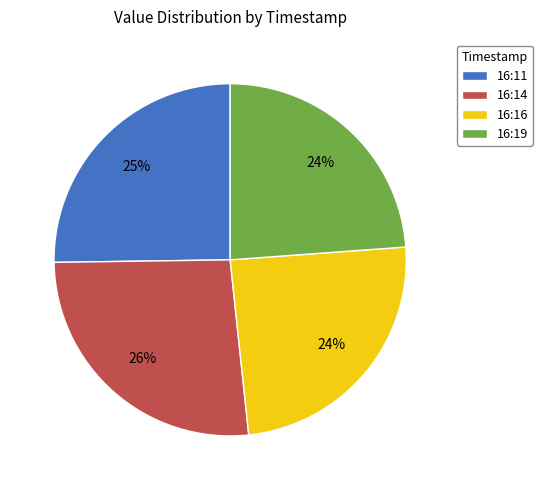

What percentage is the 16:14 slice, to the nearest percent?

26%